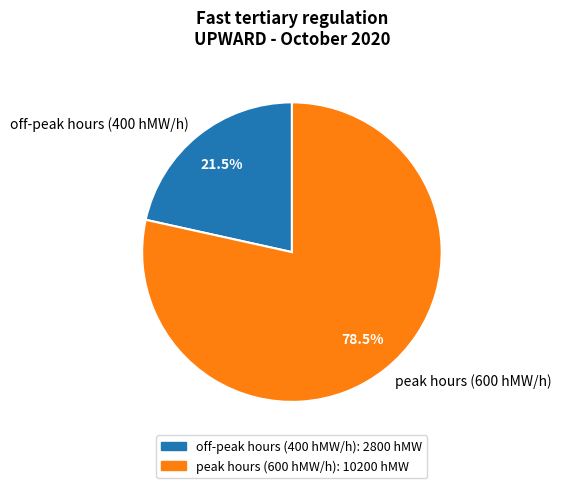

Is there a majority slice in this chart?

Yes